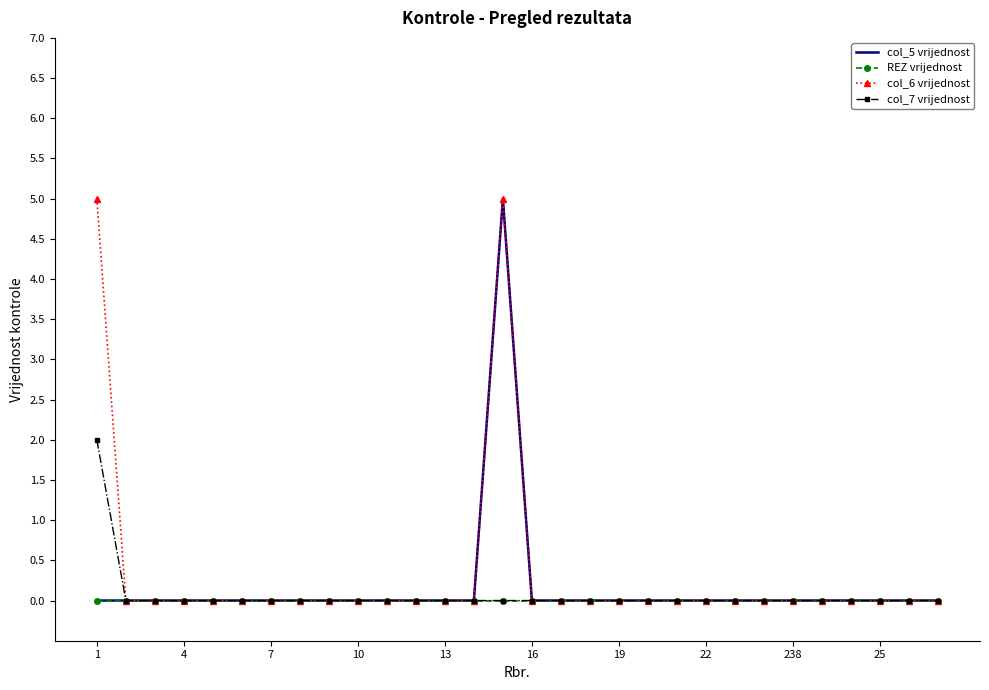

What is the greatest value displayed?

5